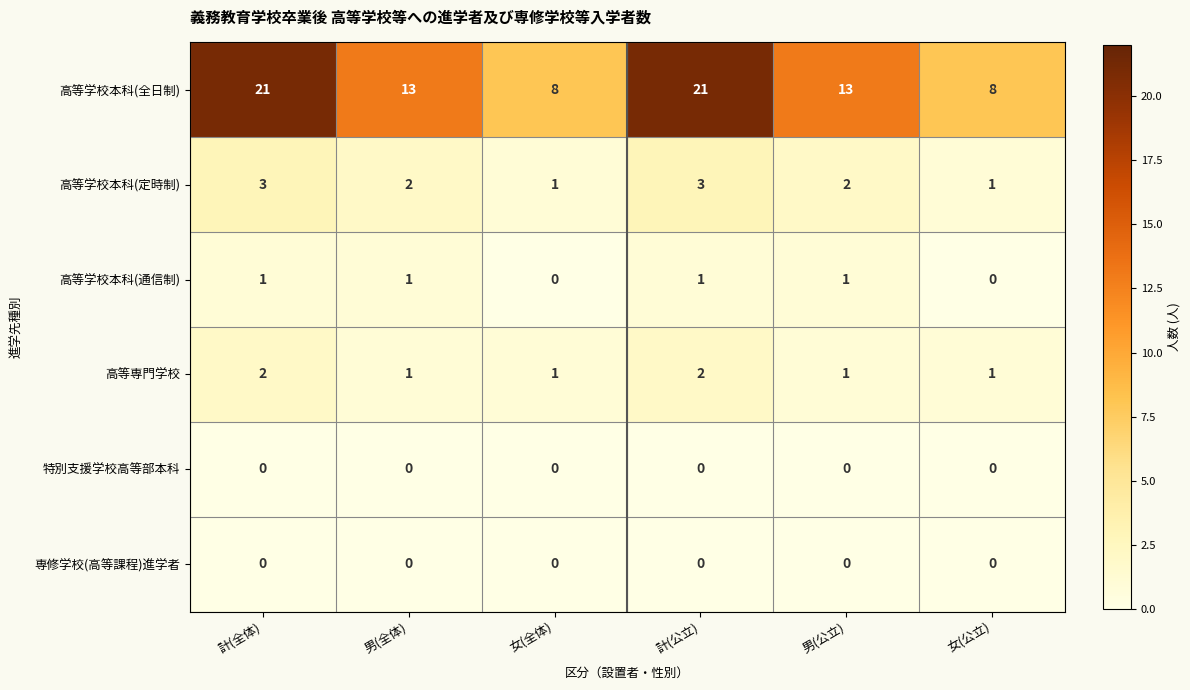

True or false: 専修学校(高等課程)進学者 has a value of 0 at 男(公立).

True